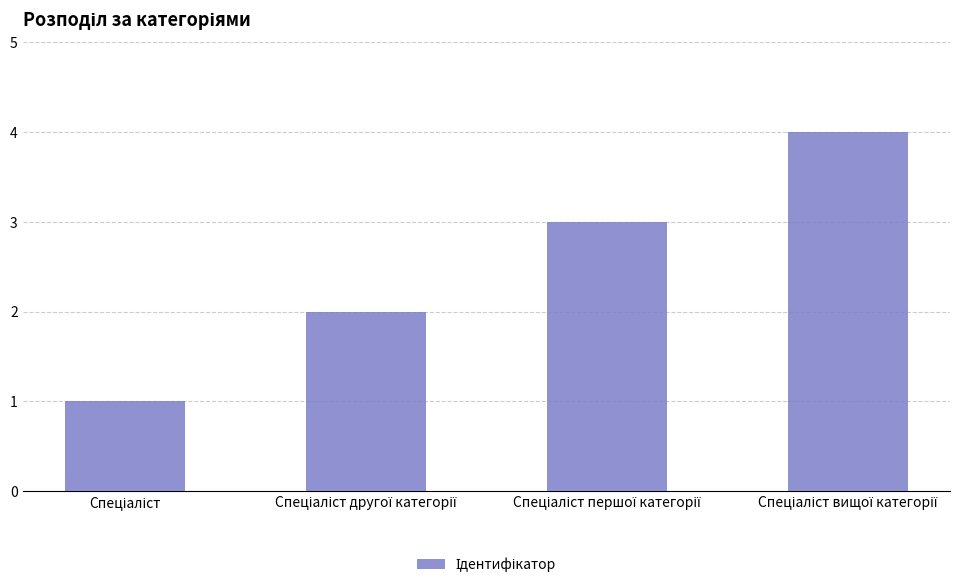

What is the greatest value displayed?

4